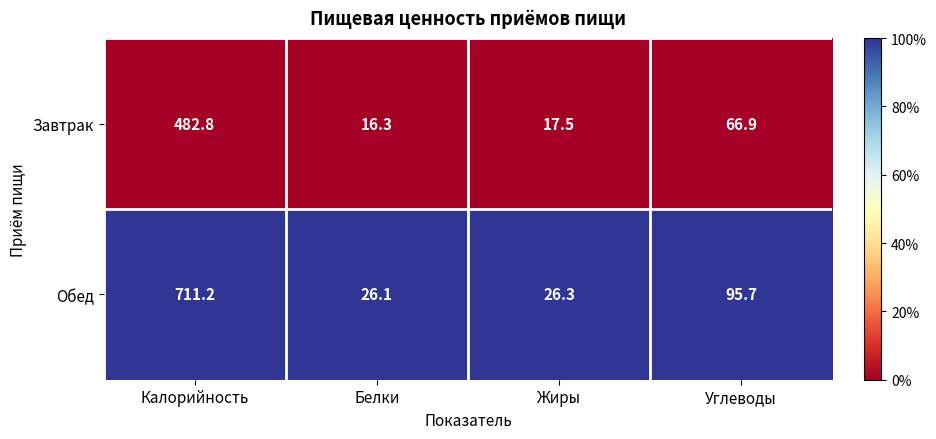

What is the average value of the Завтрак series?

145.9